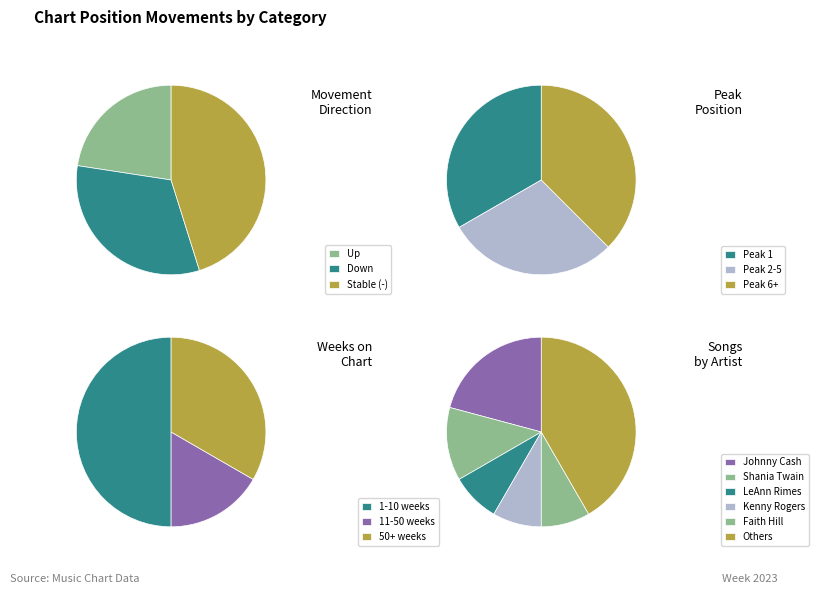

Which has a higher value, - or up?

-